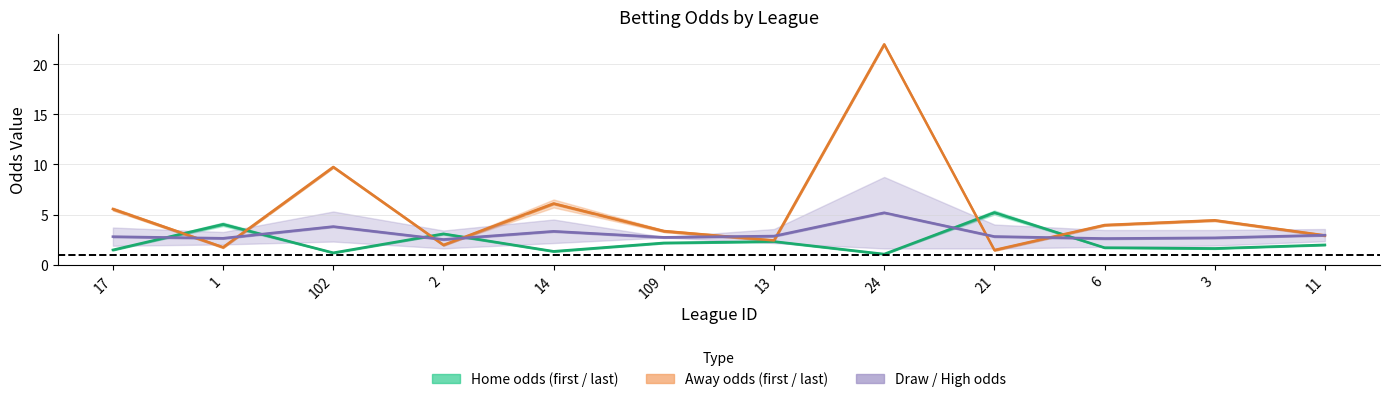

Which series has the largest total across all categories?

last_away